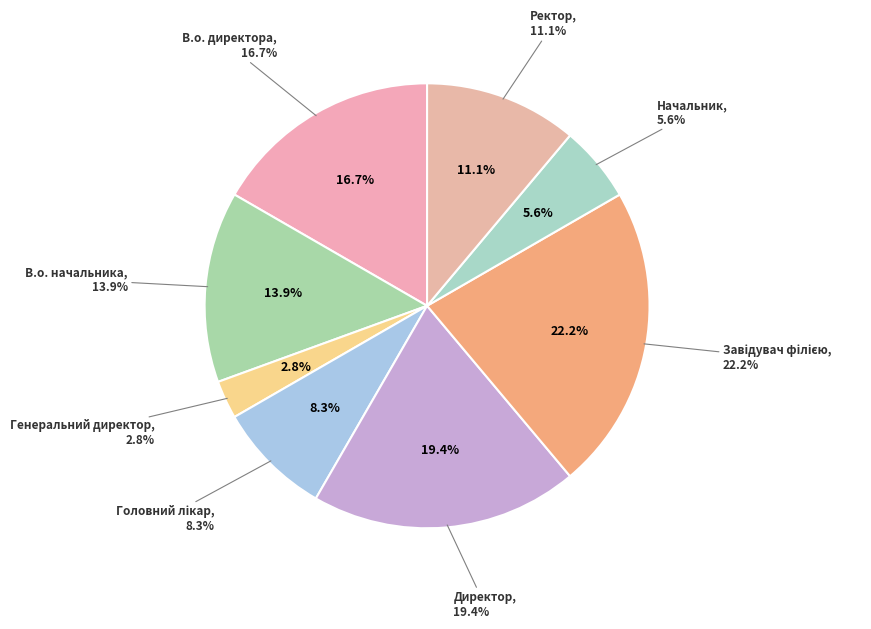

Is there a majority slice in this chart?

No